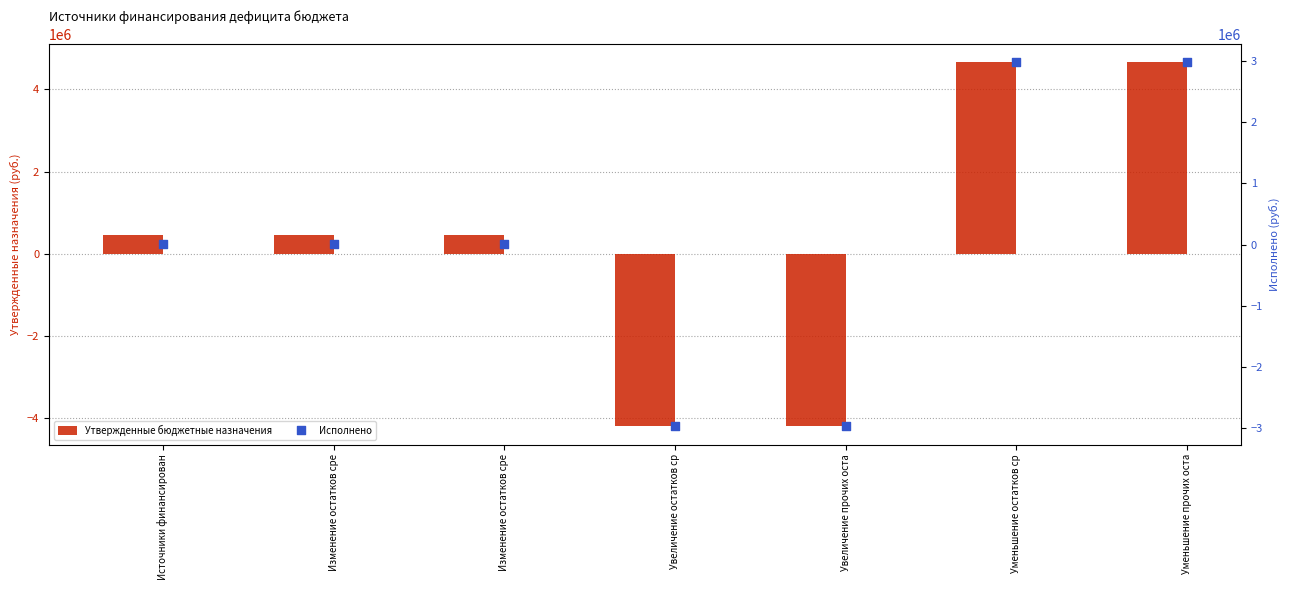

Which series has the largest Y range (max minus min)?

Утвержденные бюджетные назначения